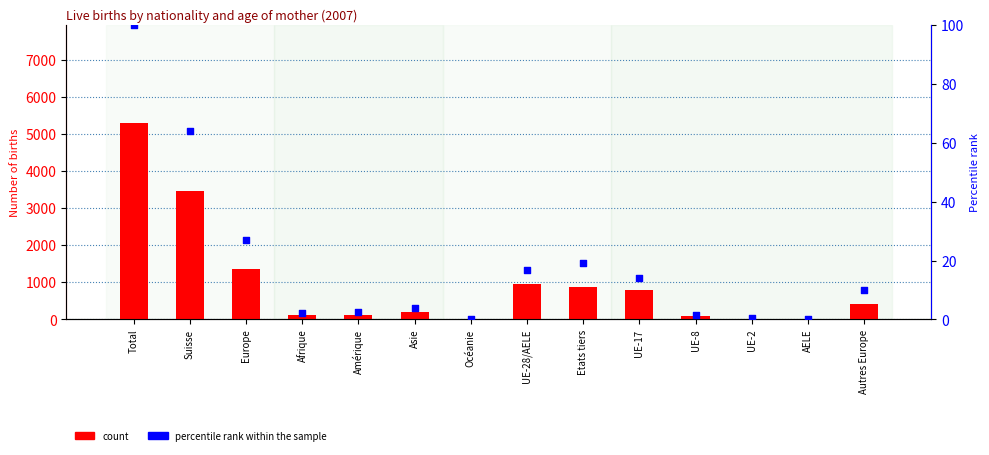

Which series has the largest total across all categories?

count